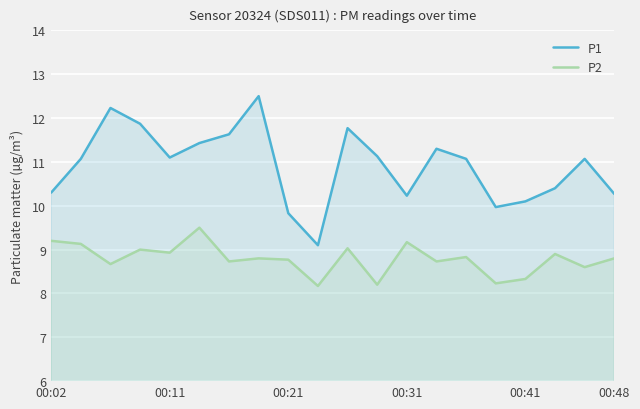

The value of P1 at 10 is 19.6. True or false?

False